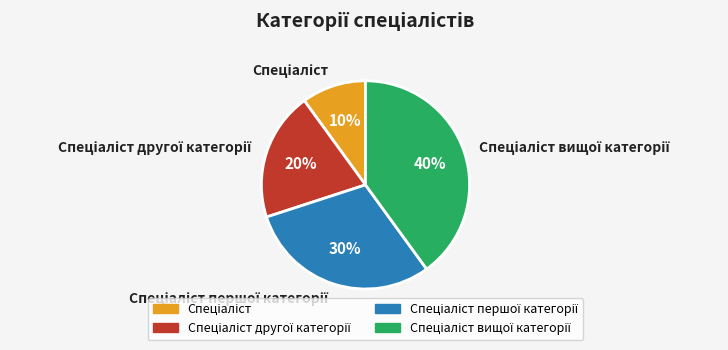

Count the number of slices in the pie.

4